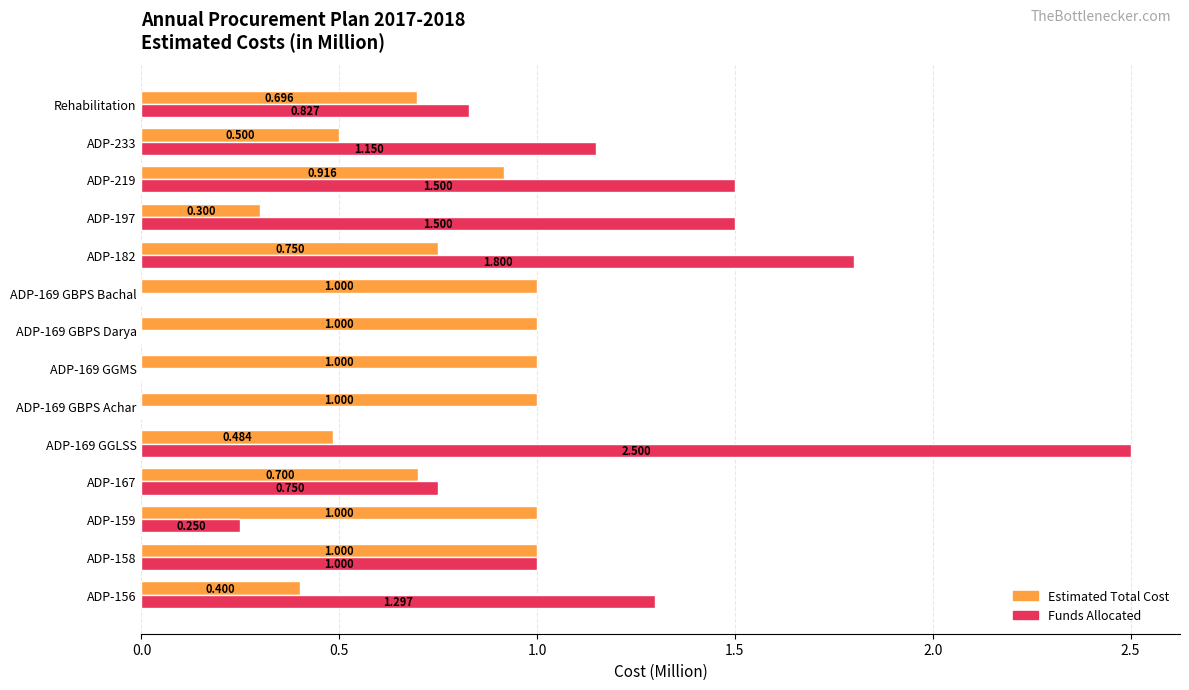

Between ADP-182 and Rehabilitation, which series saw the biggest shift?

Funds Allocated